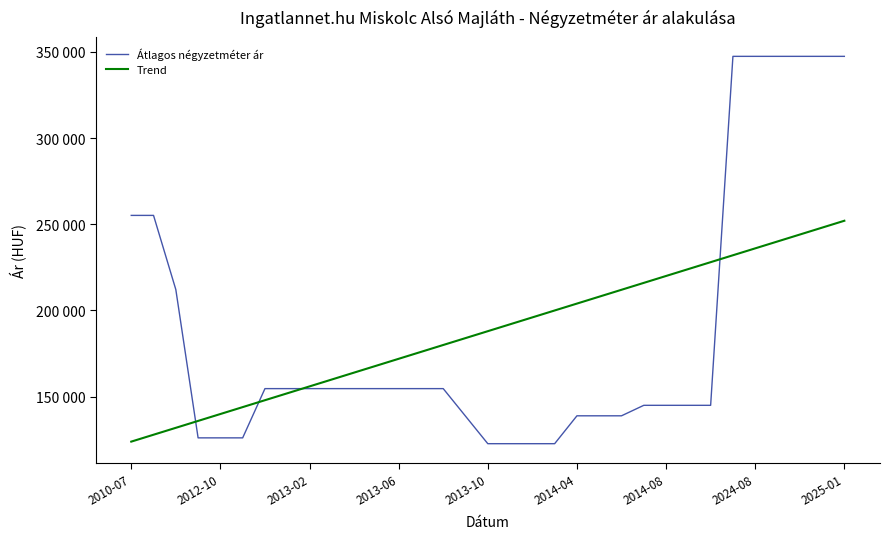

What is the average value of the Átlagos négyzetméter ár series?

187914.3